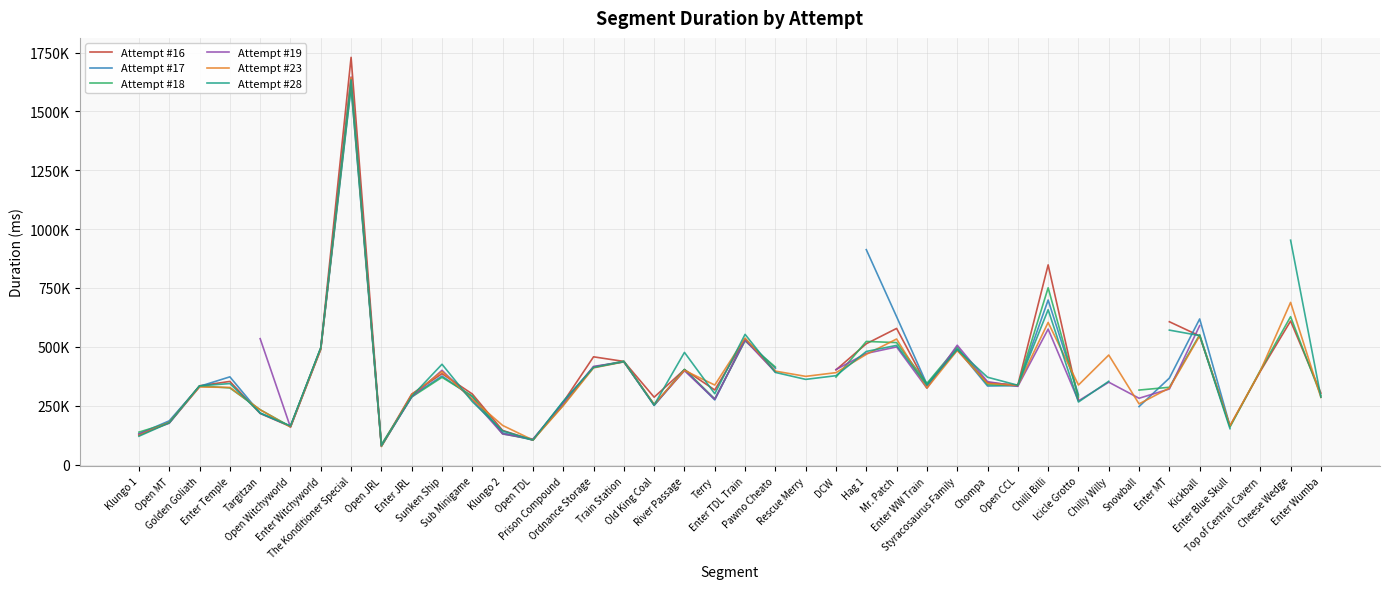

How many interior local valleys does the Attempt #19 series have?

9